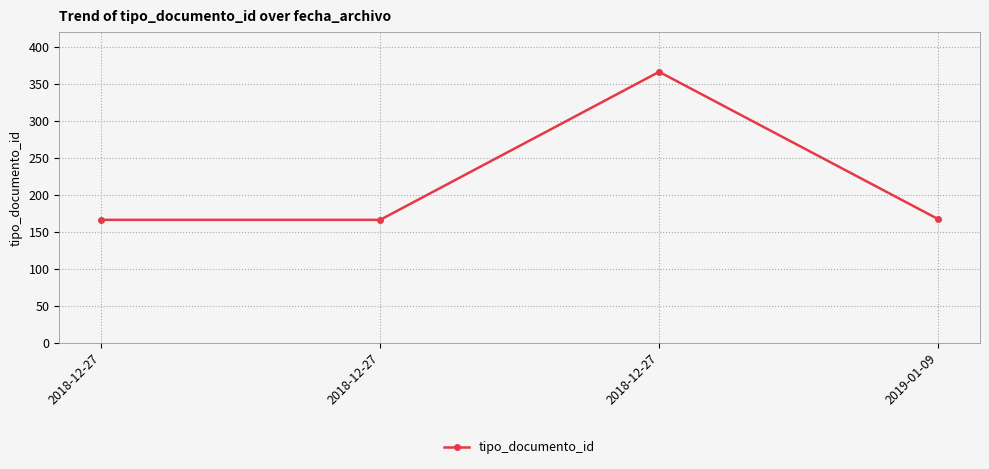

What is the minimum value shown in the chart?

166